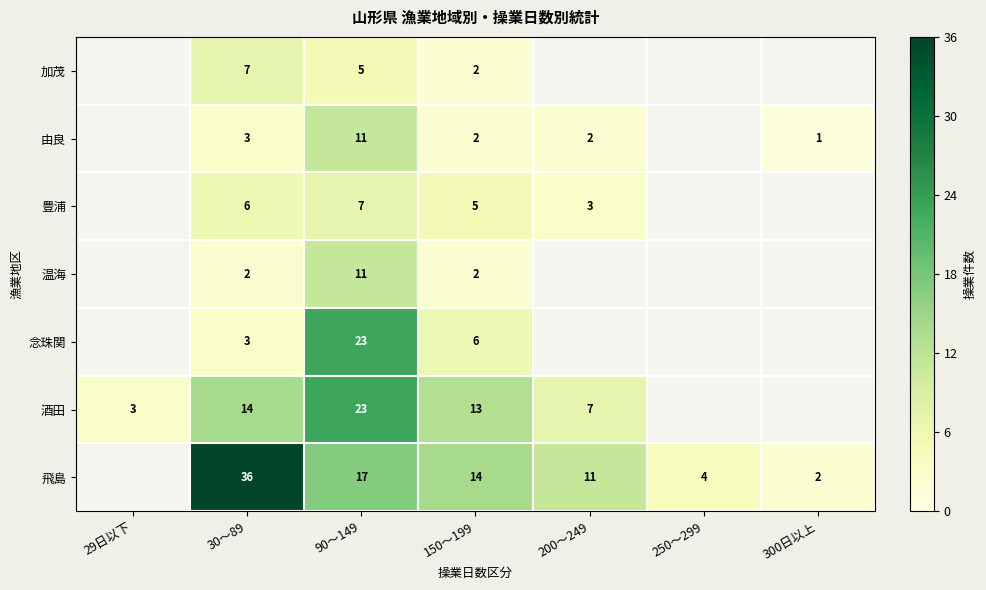

Is the value of 温海 at 30～89 greater than the value of 念珠関 at 90～149?

No